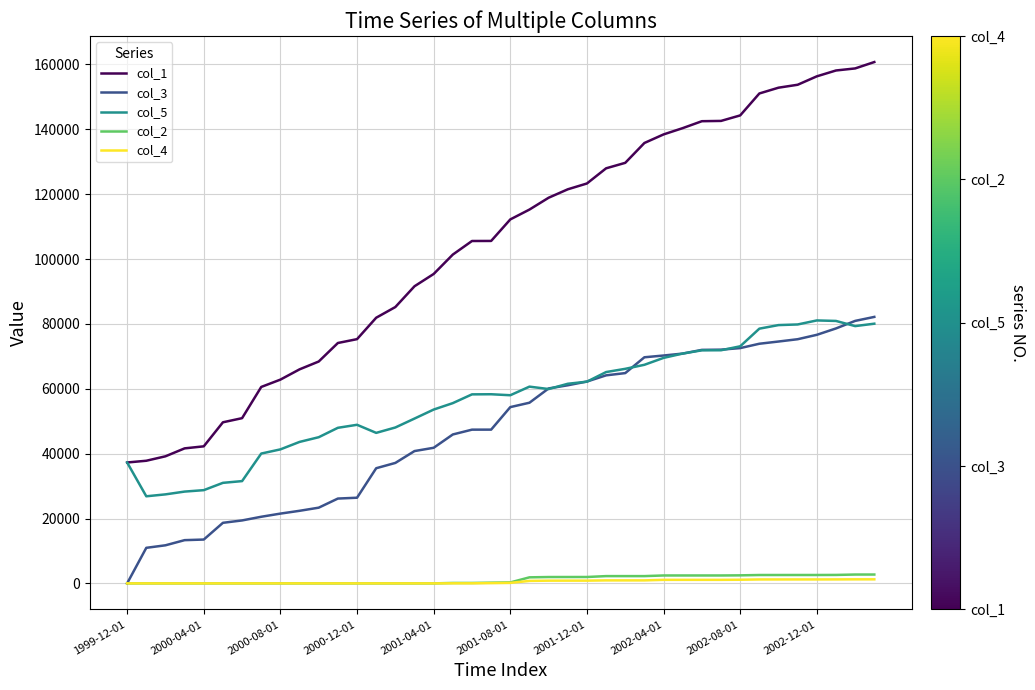

True or false: col_5 and col_4 intersect in this chart.

False